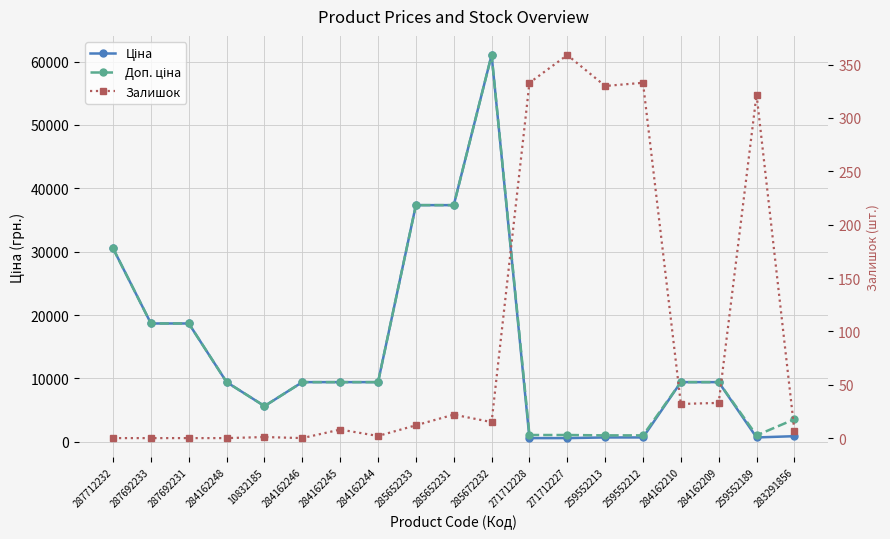

At which category does Ціна reach its first local peak?

285672232